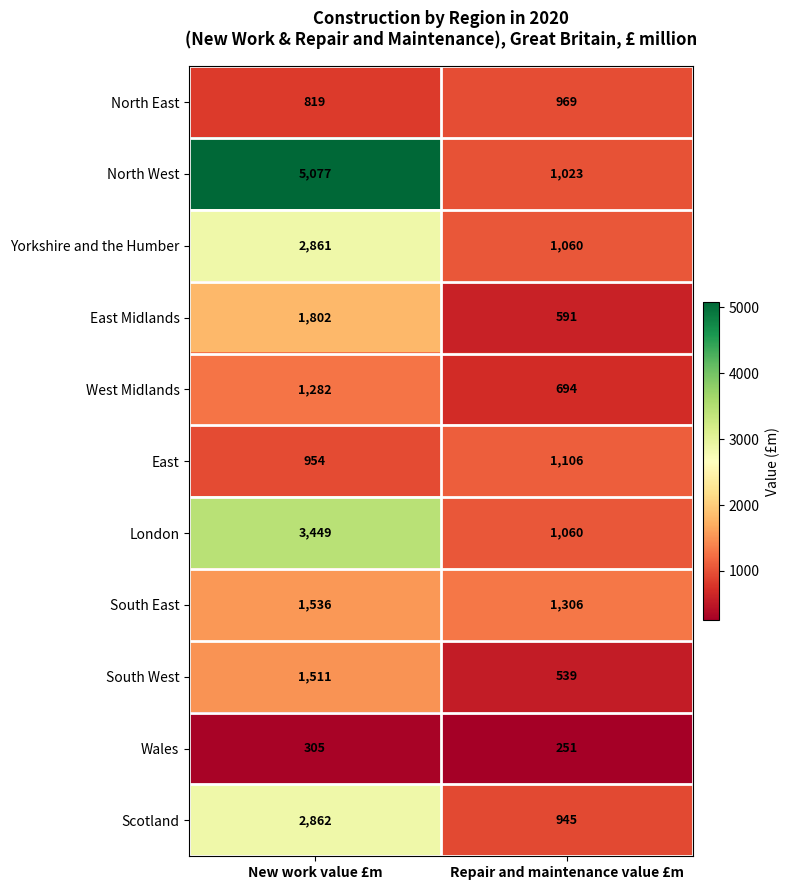

Which series changed the most between New work value £m and Repair and maintenance value £m?

North West